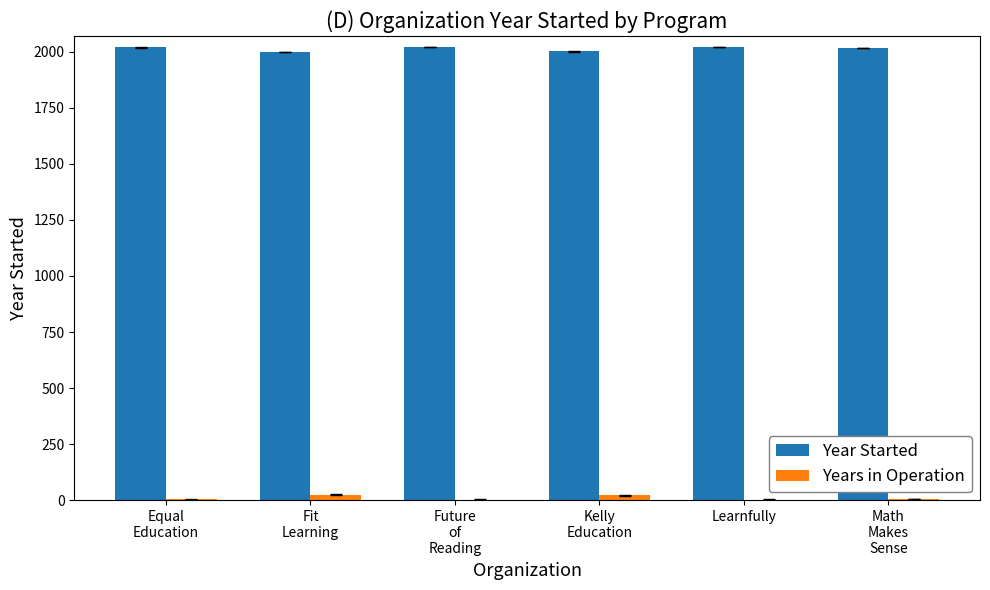

Which series has the largest total across all categories?

Year Started